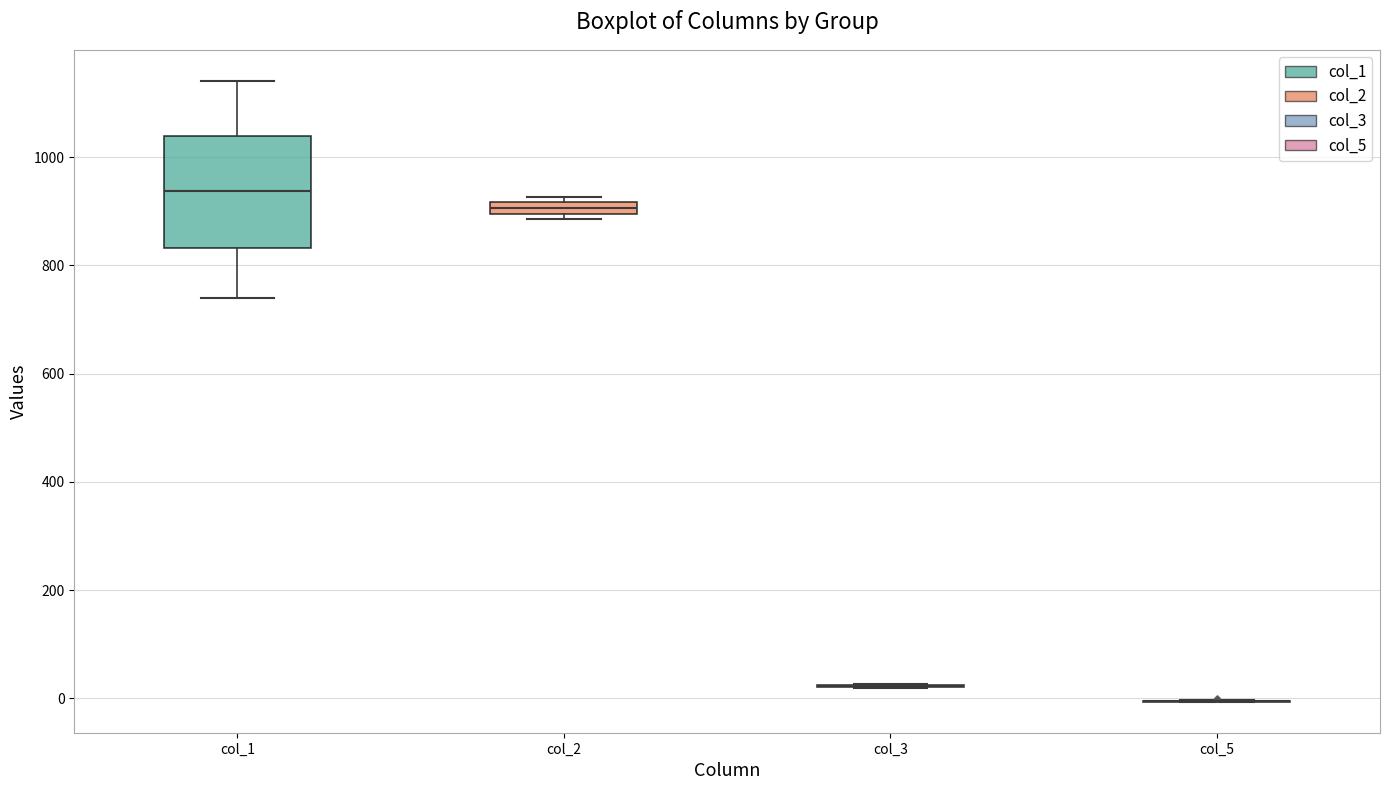

Comparing the boxes themselves (not the whiskers), which one is the tallest?

col_1